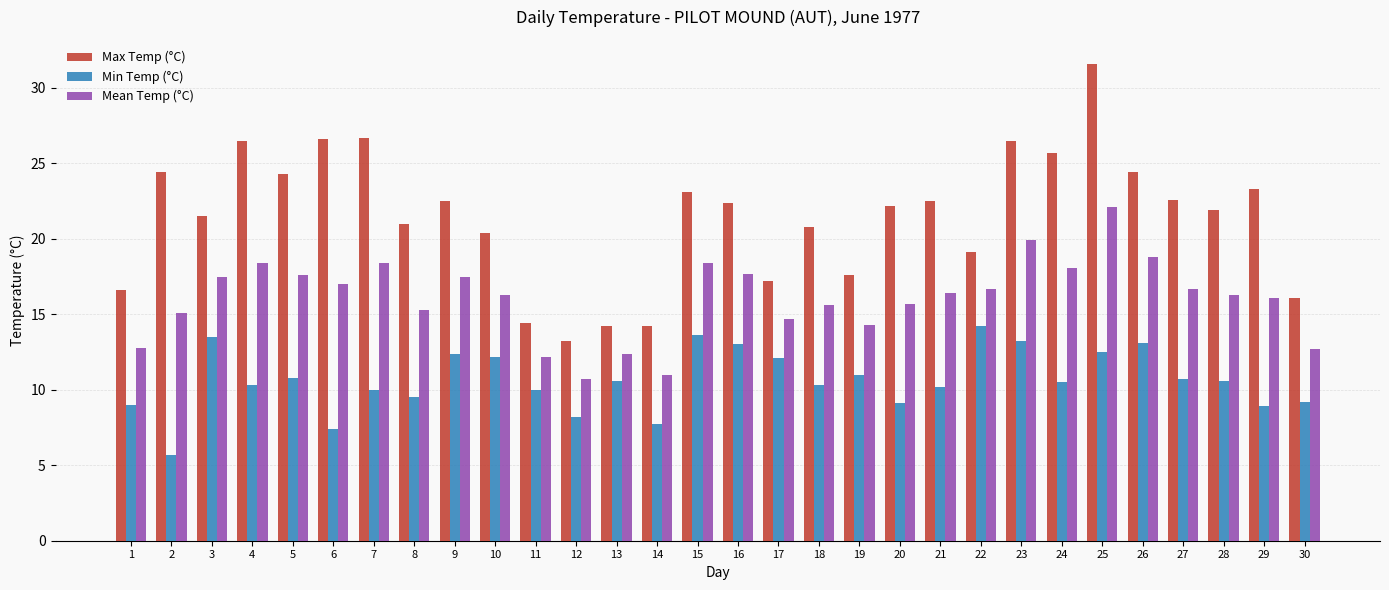

What is the value of the Max Temp (°C) bar at the 26th from the left?

24.4